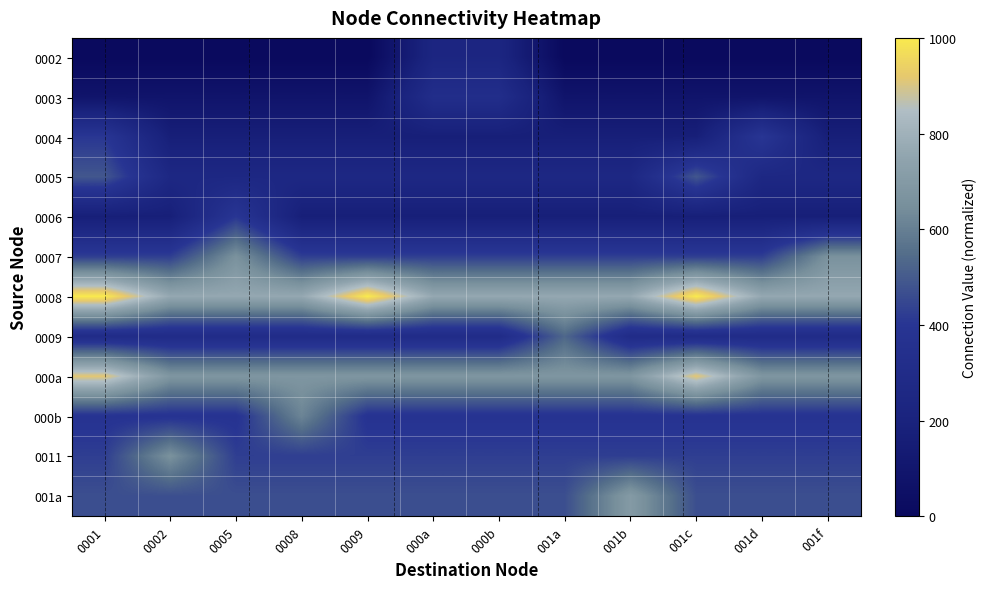

Reading right to left, what are all the values shown in this chart?

0002: 001f=0.0	001d=0.0	001c=0.0	001b=0.0	001a=0.0	000b=234.0	000a=234.0	0009=0.0	0008=0.0	0005=0.0	0002=0.0	0001=0.0
0003: 001f=85.1	001d=85.1	001c=85.1	001b=85.1	001a=85.1	000b=319.1	000a=319.1	0009=85.1	0008=85.1	0005=85.1	0002=85.1	0001=85.1
0004: 001f=170.2	001d=404.3	001c=170.2	001b=170.2	001a=170.2	000b=170.2	000a=170.2	0009=170.2	0008=170.2	0005=170.2	0002=170.2	0001=404.3
0005: 001f=255.3	001d=255.3	001c=489.4	001b=255.3	001a=255.3	000b=255.3	000a=255.3	0009=255.3	0008=255.3	0005=255.3	0002=255.3	0001=489.4
0006: 001f=170.2	001d=170.2	001c=170.2	001b=170.2	001a=170.2	000b=170.2	000a=170.2	0009=170.2	0008=170.2	0005=404.3	0002=170.2	0001=170.2
0007: 001f=659.6	001d=425.5	001c=425.5	001b=425.5	001a=425.5	000b=425.5	000a=425.5	0009=425.5	0008=425.5	0005=659.6	0002=425.5	0001=425.5
0008: 001f=766.0	001d=766.0	001c=1000.0	001b=766.0	001a=766.0	000b=766.0	000a=766.0	0009=1000.0	0008=766.0	0005=766.0	0002=766.0	0001=1000.0
0009: 001f=297.9	001d=297.9	001c=297.9	001b=297.9	001a=531.9	000b=297.9	000a=297.9	0009=297.9	0008=297.9	0005=297.9	0002=297.9	0001=297.9
000a: 001f=680.9	001d=680.9	001c=914.9	001b=680.9	001a=680.9	000b=680.9	000a=680.9	0009=680.9	0008=680.9	0005=680.9	0002=680.9	0001=914.9
000b: 001f=383.0	001d=383.0	001c=383.0	001b=383.0	001a=383.0	000b=383.0	000a=383.0	0009=383.0	0008=617.0	0005=383.0	0002=383.0	0001=383.0
0011: 001f=425.5	001d=425.5	001c=425.5	001b=425.5	001a=425.5	000b=425.5	000a=425.5	0009=425.5	0008=425.5	0005=425.5	0002=659.6	0001=425.5
001a: 001f=468.1	001d=468.1	001c=468.1	001b=702.1	001a=468.1	000b=468.1	000a=468.1	0009=468.1	0008=468.1	0005=468.1	0002=468.1	0001=468.1